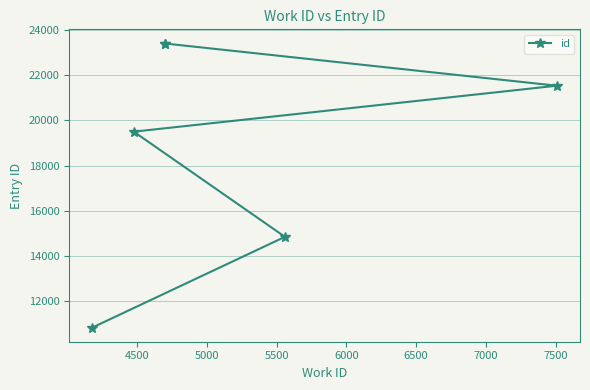

Approximately how many times larger is the value at 4500 compared to 6500?

0.6